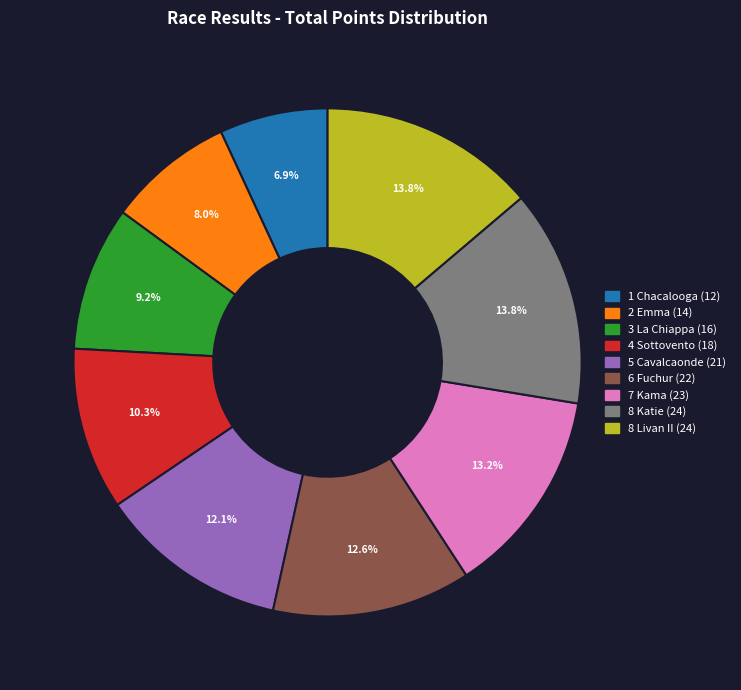

True or false: 1 Chacalooga accounts for 1% of the total.

False